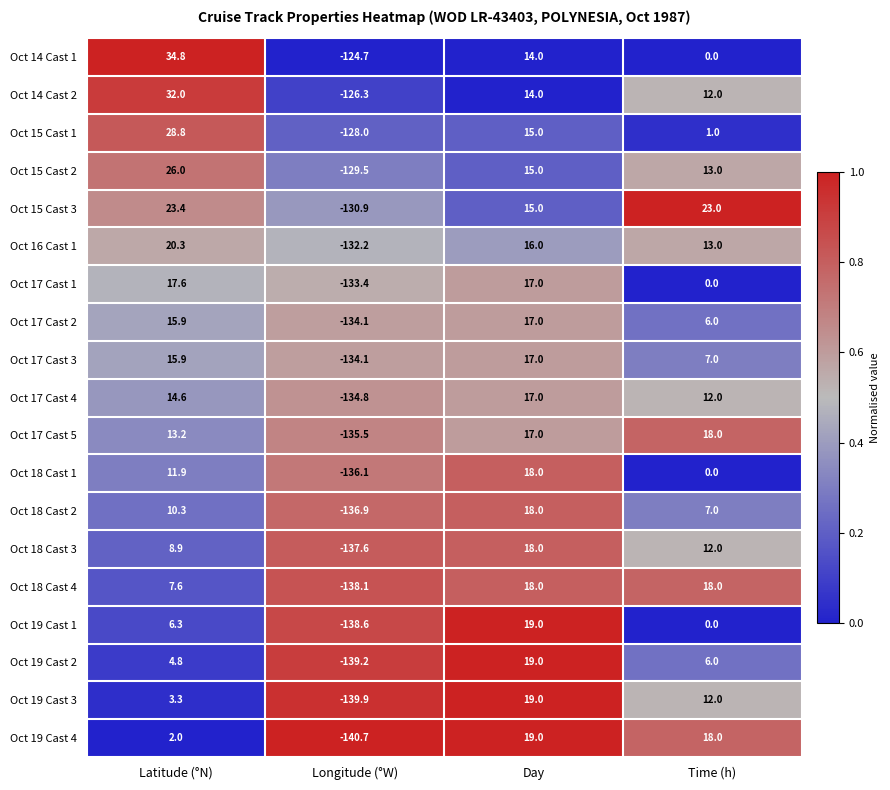

Is the value of Oct 16 Cast 1 at Latitude (°N) greater than the value of Oct 19 Cast 4 at Longitude (°W)?

Yes